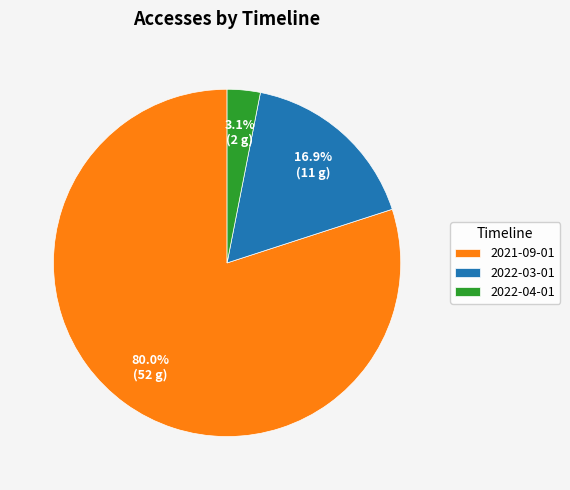

What is the smallest slice in the pie chart?

2022-04-01